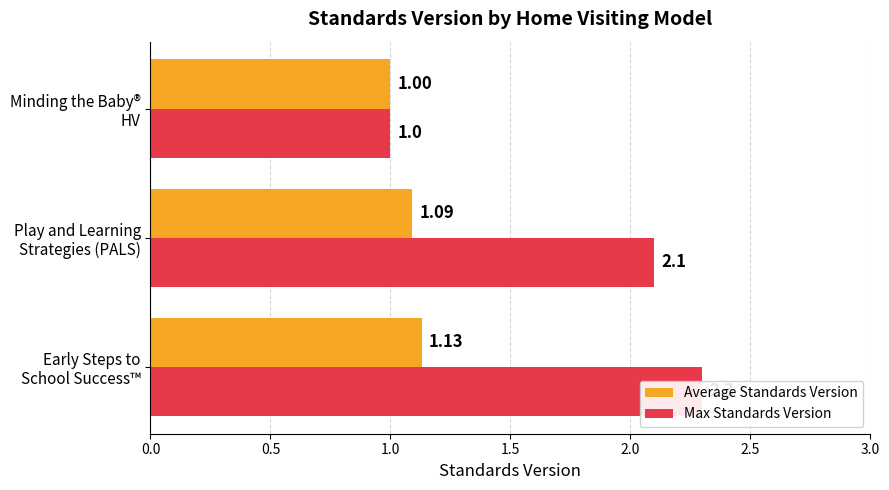

Which series has the largest total across all categories?

Max Standards Version